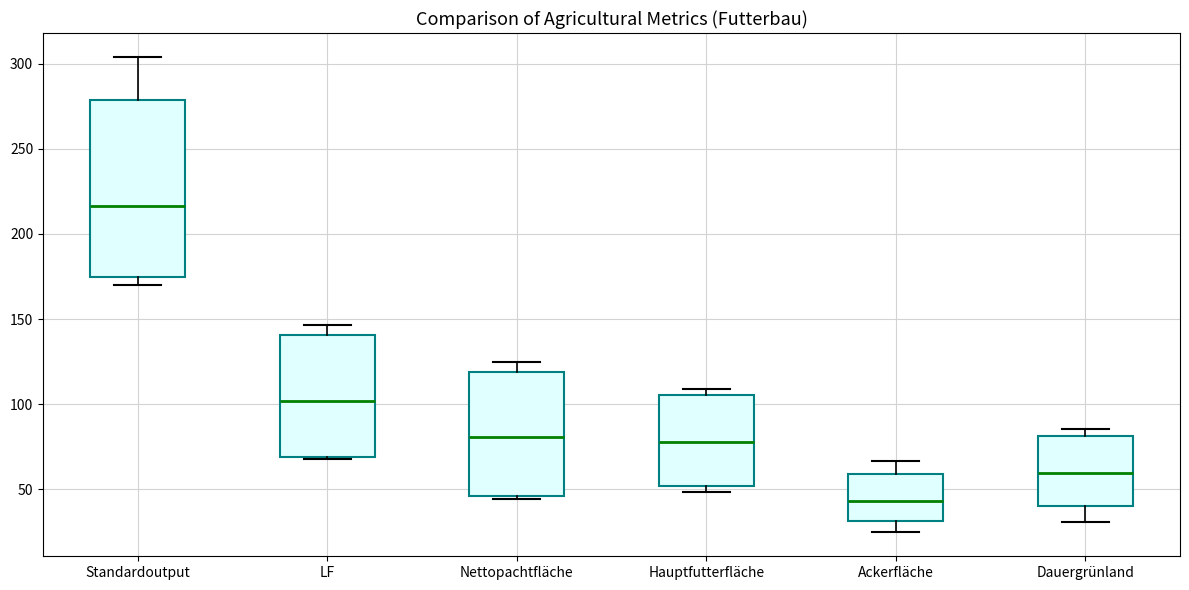

Reading left to right, read every box against the y-axis: the position of its median line, the range the box covers, and the ends of its whiskers. The values are not printed on the chart, so give them approximately, as read against the axis.

Standardoutput: median 215, box 175 to 280, whiskers 170 to 305
LF: median 100, box 70 to 140, whiskers 70 (just below the box's lower edge) to 145
Nettopachtfläche: median 80, box 45 to 120, whiskers 45 (just below the box's lower edge) to 125
Hauptfutterfläche: median 80, box 50 to 105, whiskers 50 (just below the box's lower edge) to 110
Ackerfläche: median 45, box 30 to 60, whiskers 25 to 65
Dauergrünland: median 60, box 40 to 80, whiskers 30 to 85